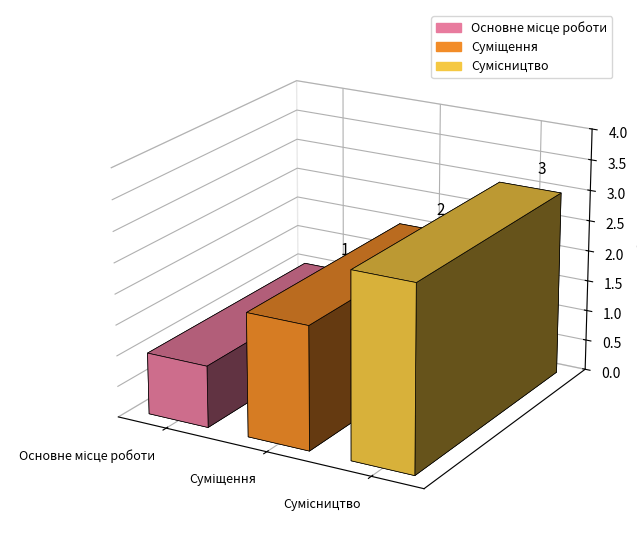

What is the label of the 1st bar from the left?

Основне місце роботи